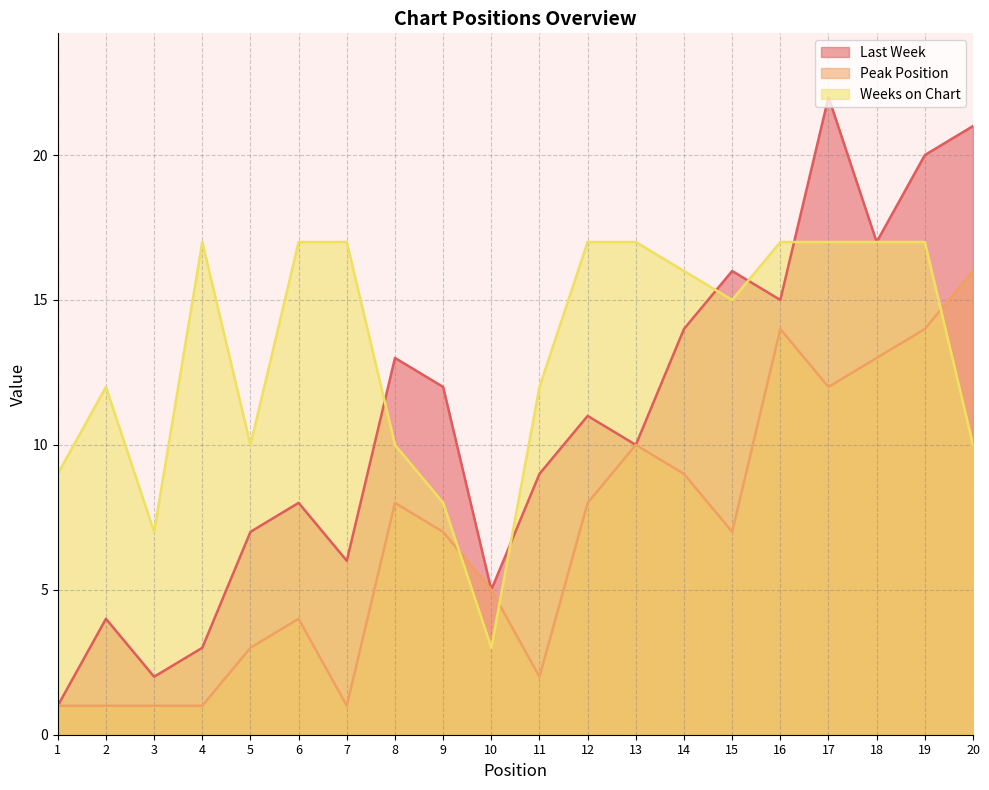

Which label corresponds to the largest value in the chart?

17